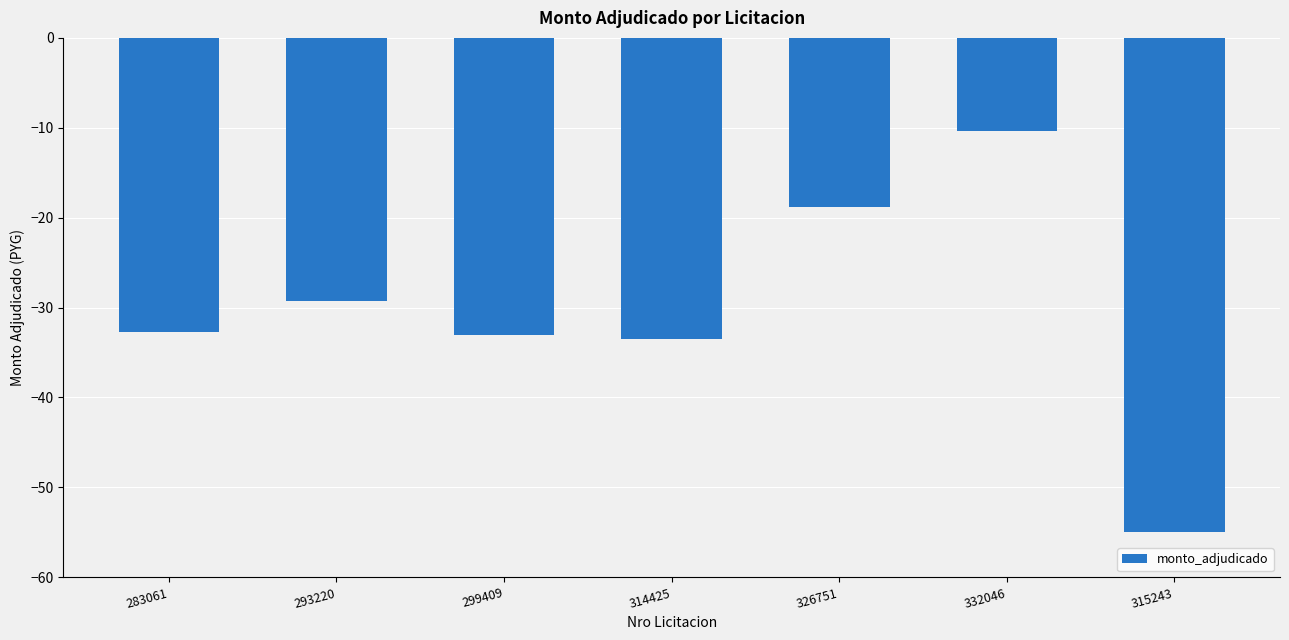

What is the change in value from 293220 to 332046?

+19.0